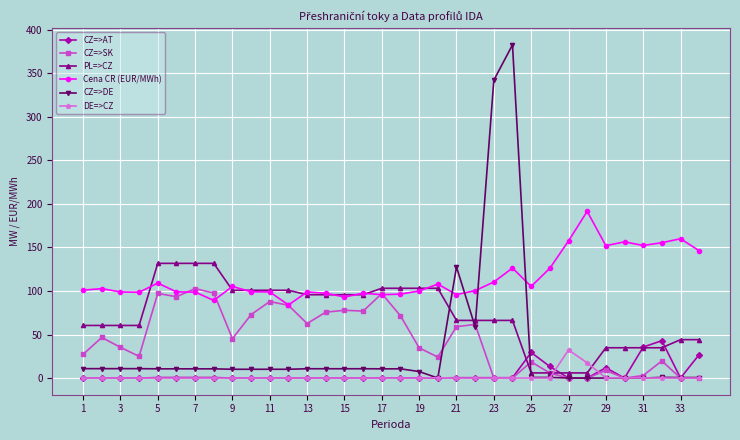

What is the value of the Cena CR (EUR/MWh) point at the 22nd from the left?

100.4